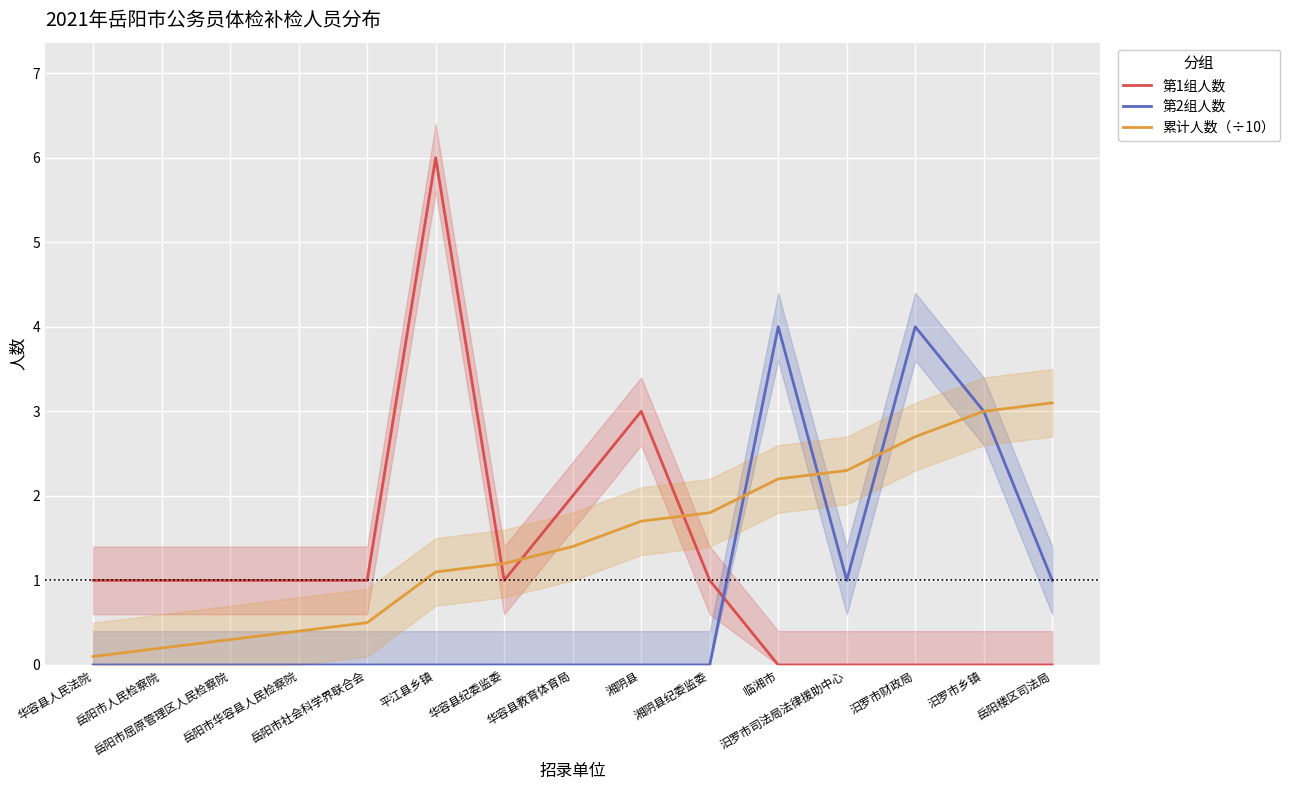

How many lines are shown in the chart?

3